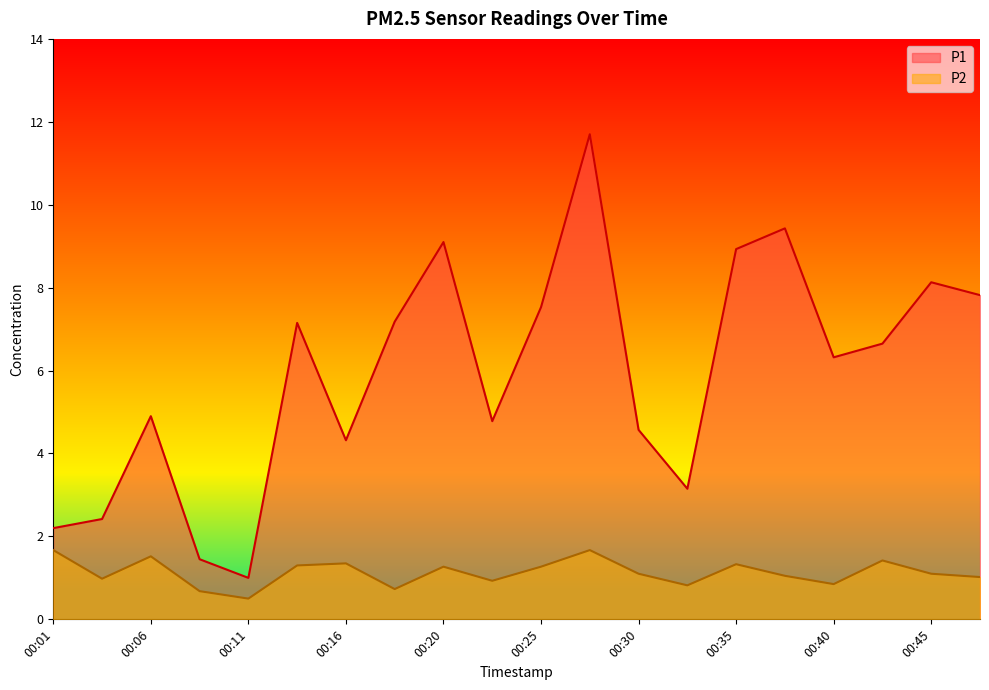

Which label corresponds to the smallest value in the chart?

00:11